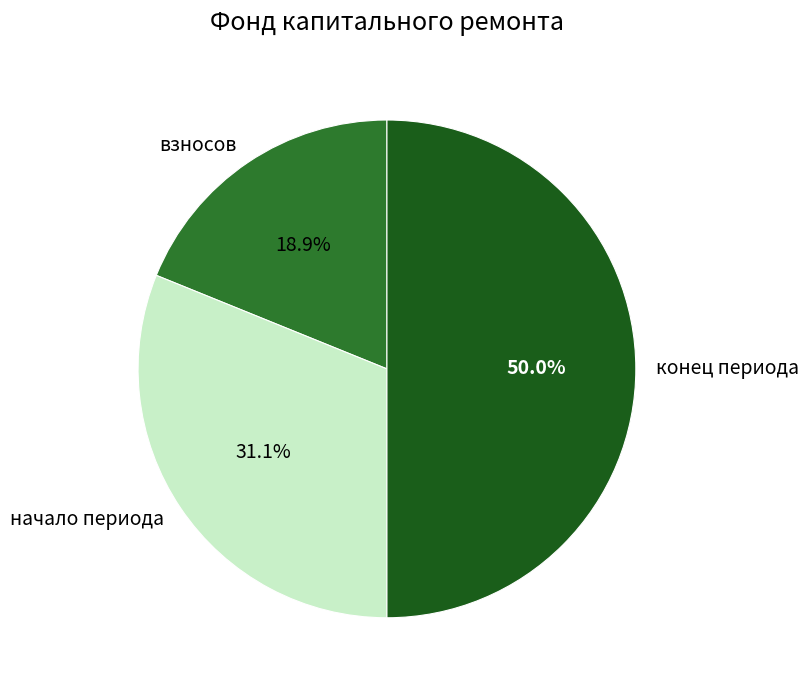

What portion of the pie excludes конец периода?

50.0%